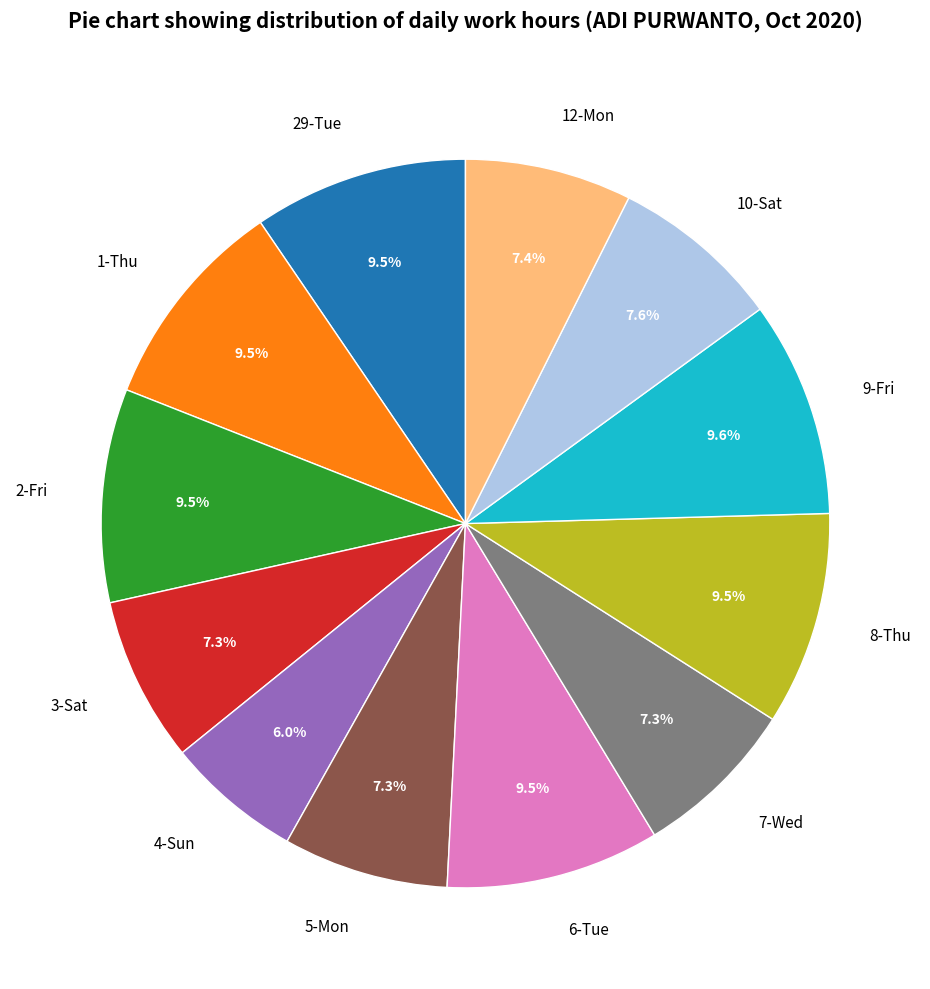

Between 7-Wed and 4-Sun, which is larger?

7-Wed